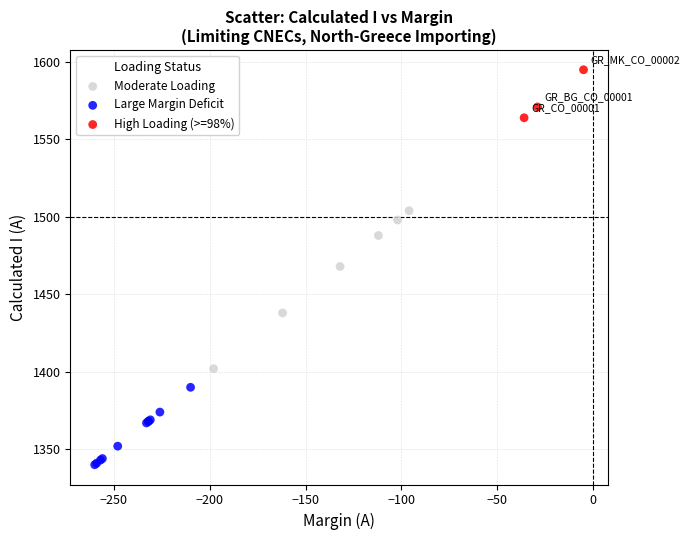

Which series reaches the minimum Y coordinate?

Large Margin Deficit